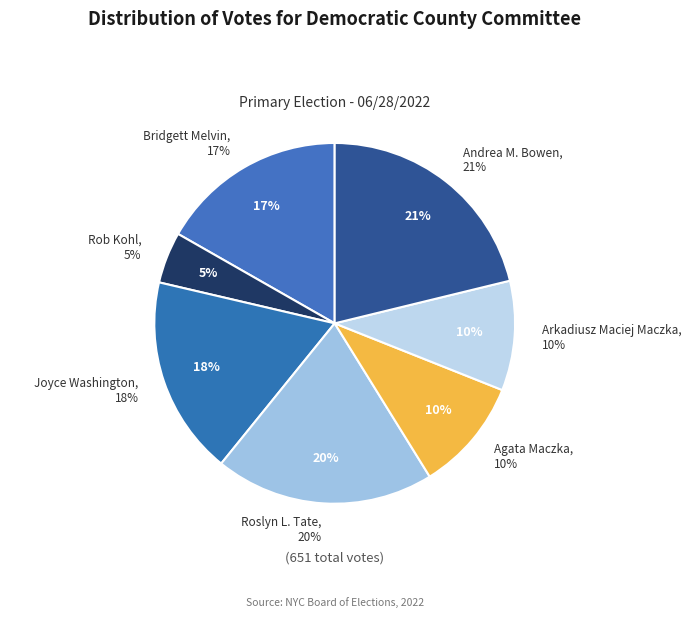

Is it true that Rob Kohl is 11% of the pie?

False